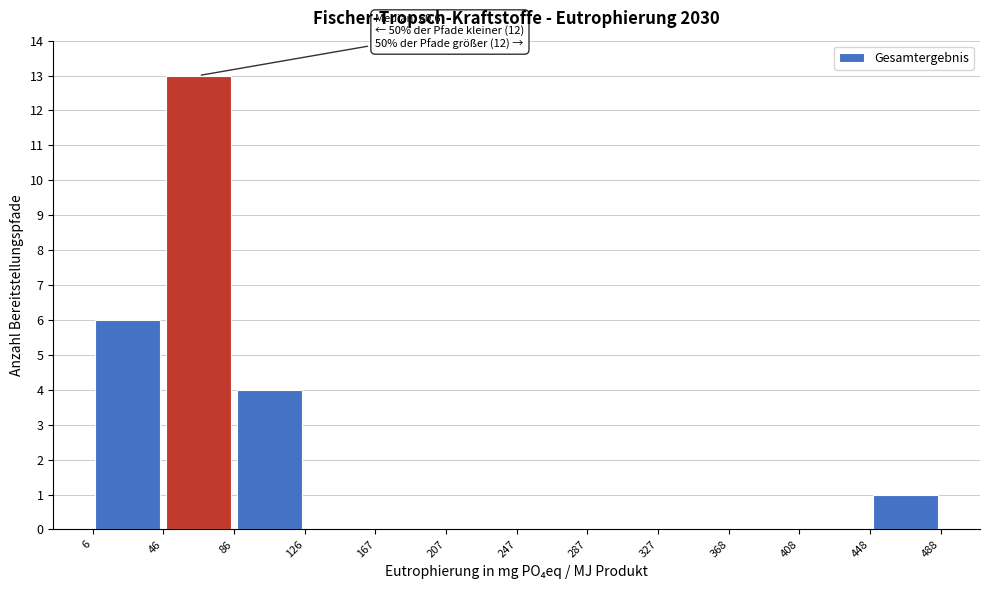

Which range on the x-axis has the tallest bar?

46 to 86